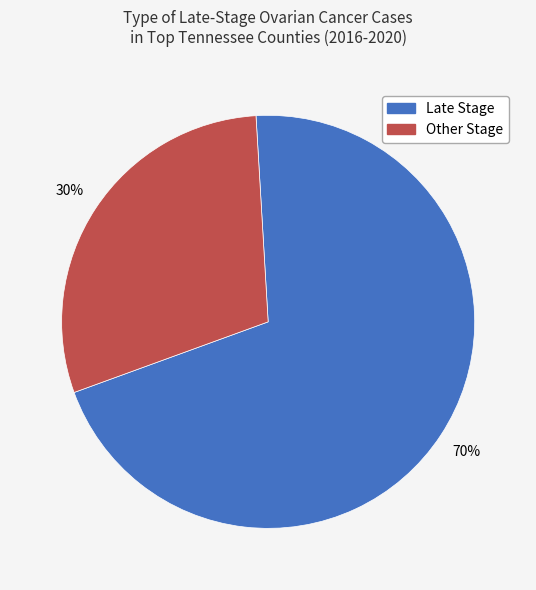

To the nearest percent, what is the average slice percentage?

50%